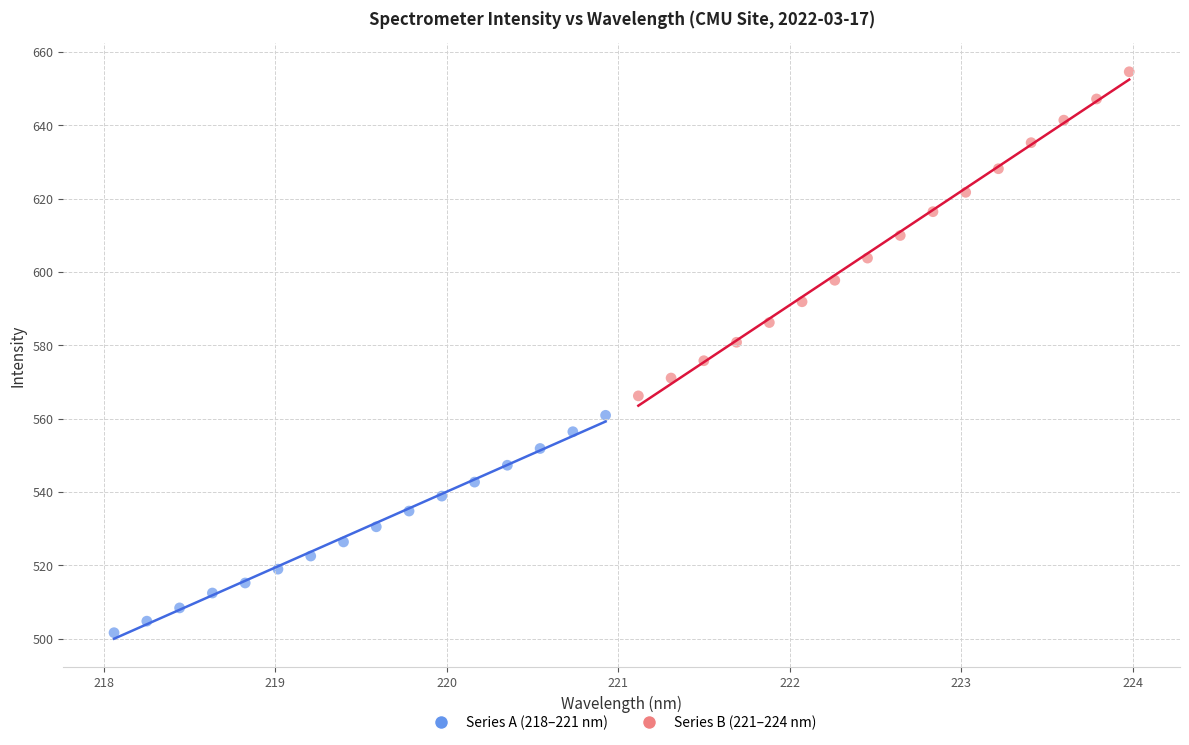

Which series contains the highest Y value?

Series B (221–224 nm)